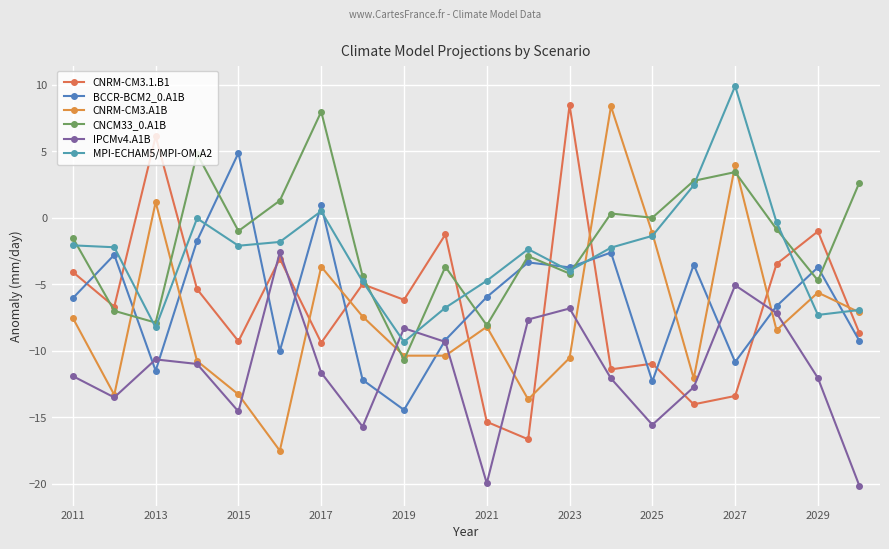

What is the average value of the CNRM-CM3.A1B series?

-7.4